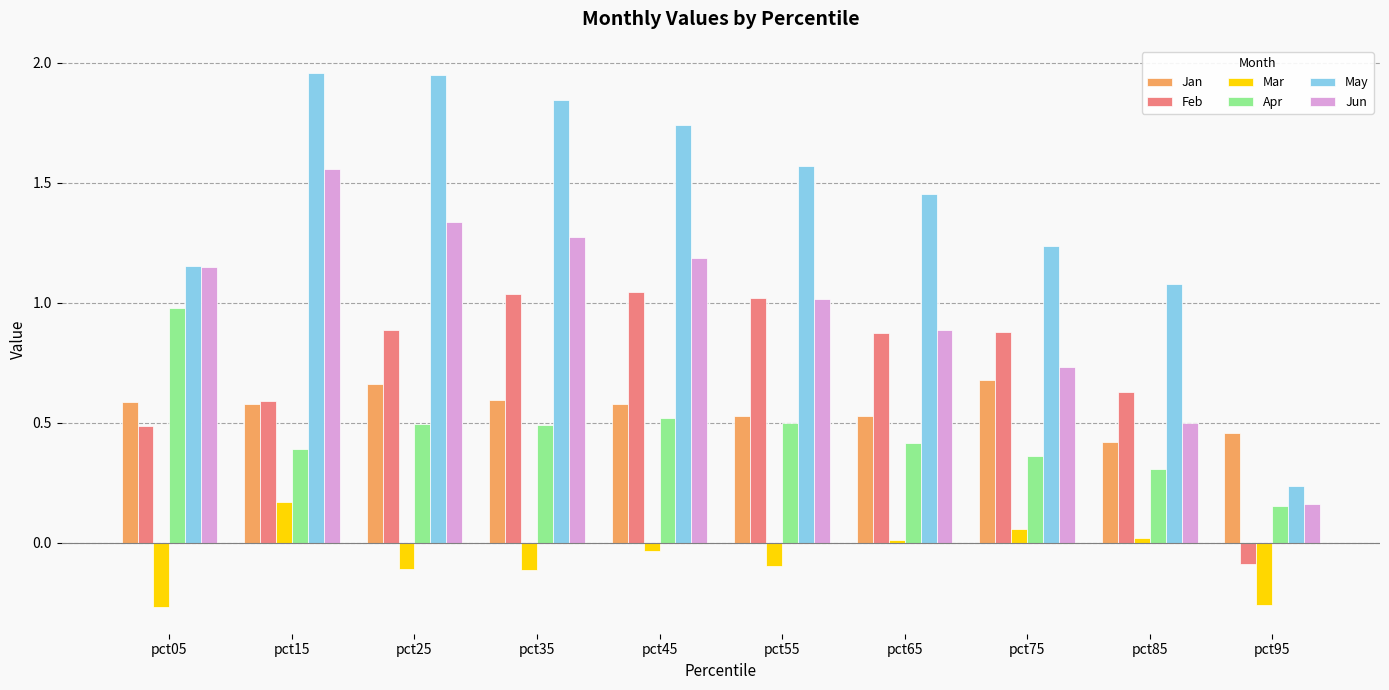

What is the value of the Feb bar at the 7th from the left?

0.9